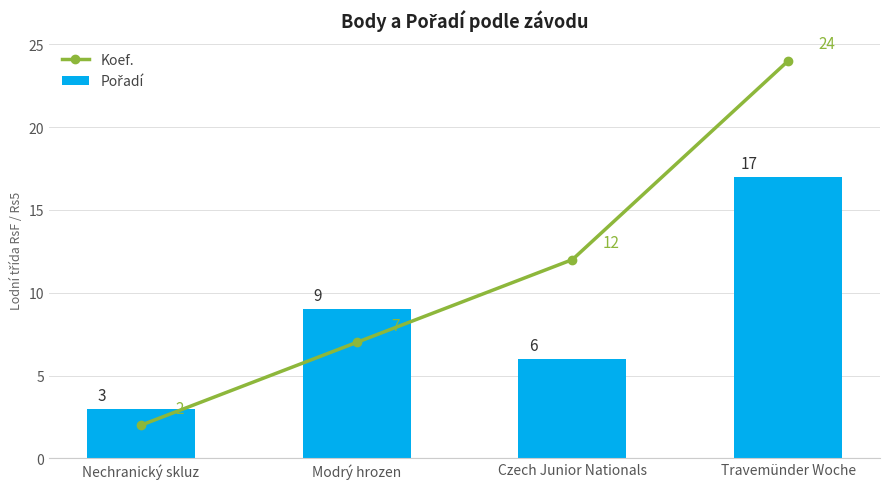

What is the difference between the second highest and second lowest values in the Koef. series?

5